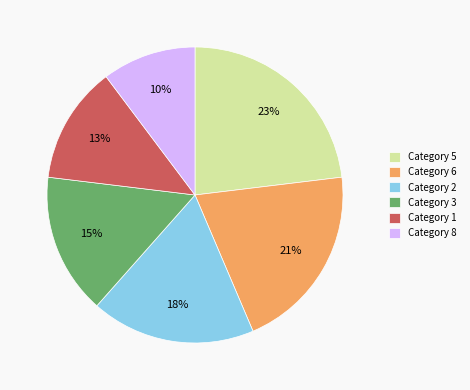

Do Category 6 and Category 1 together represent more than half of the pie?

No